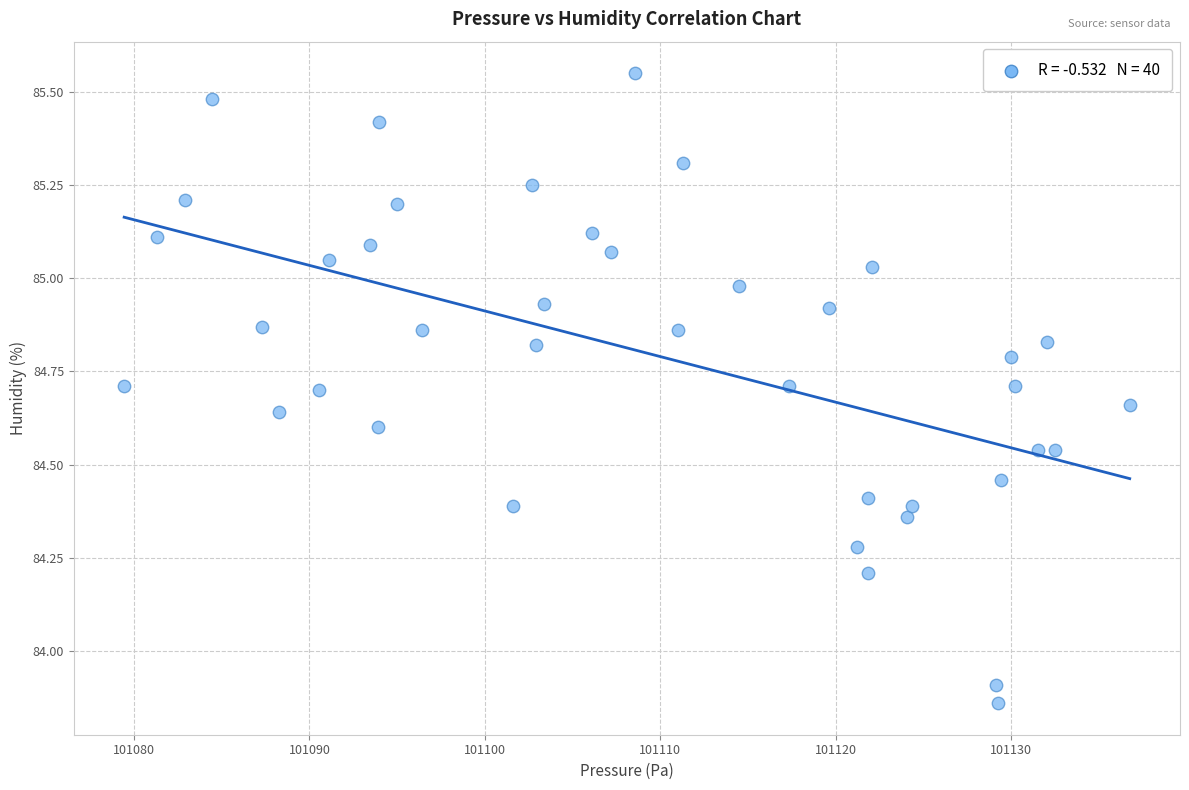

What is the range of X values (max minus min)?

57.3